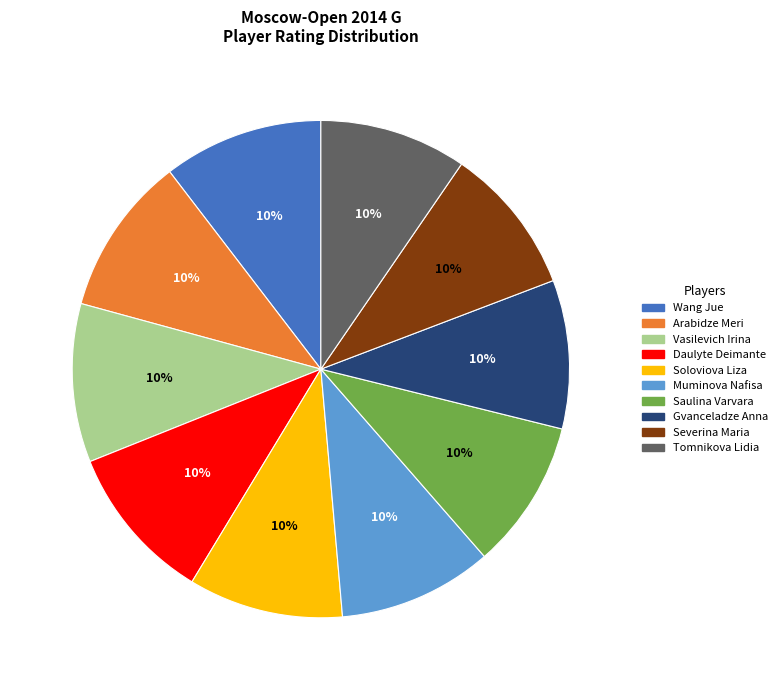

Combined, do Muminova Nafisa and Vasilevich Irina account for over 50%?

No